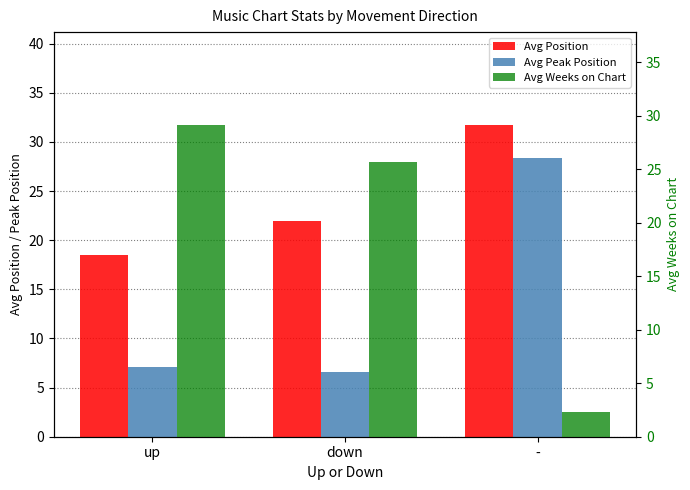

Which series has the widest spread of values?

Avg Weeks on Chart